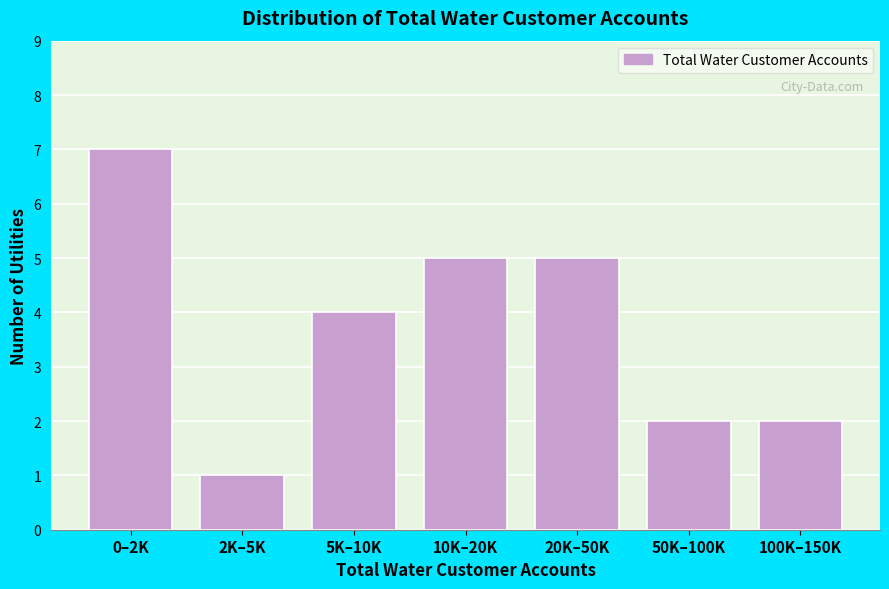

Reading right to left, transcribe all the data shown in this chart.

100K–150K=2	50K–100K=2	20K–50K=5	10K–20K=5	5K–10K=4	2K–5K=1	0–2K=7